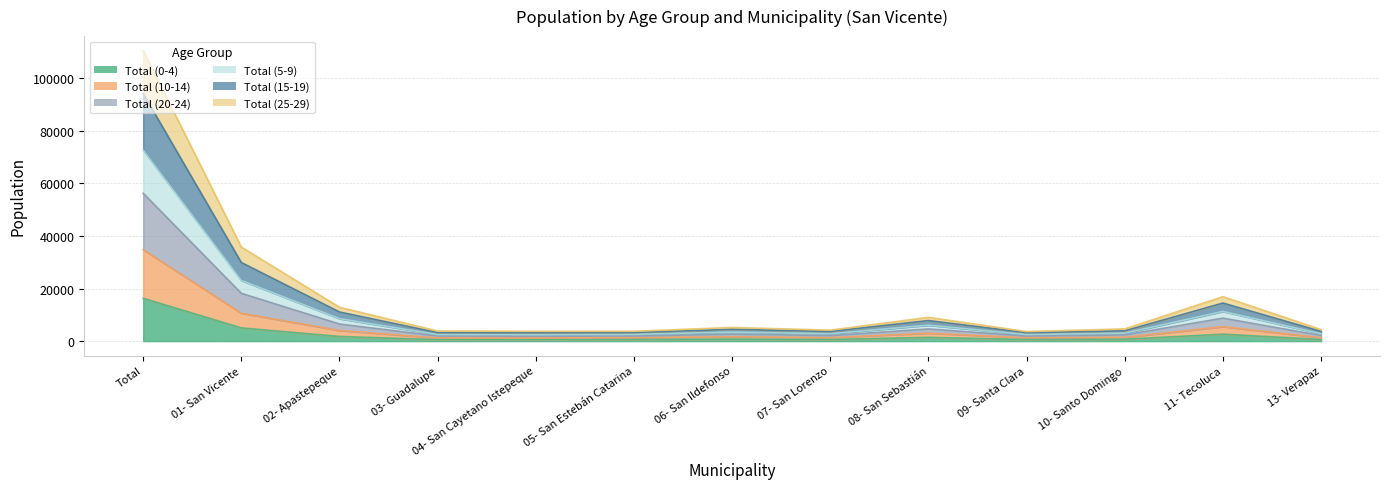

True or false: Total (10-14) and Total (0-4) cross at least once.

False